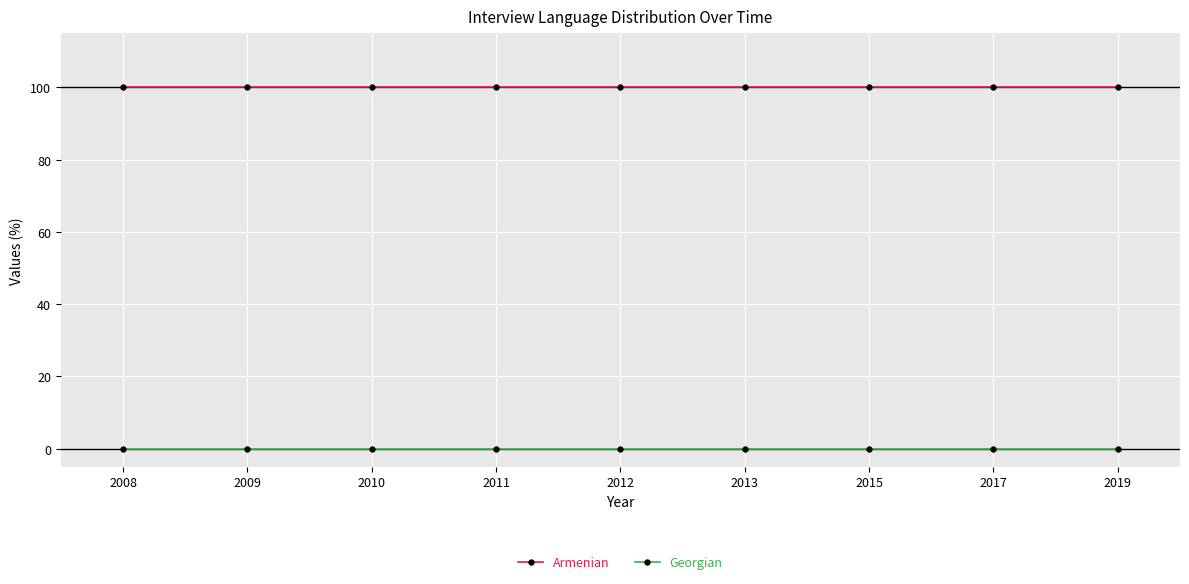

Is the value of Armenian at 2013 greater than the value of Georgian at 2013?

Yes